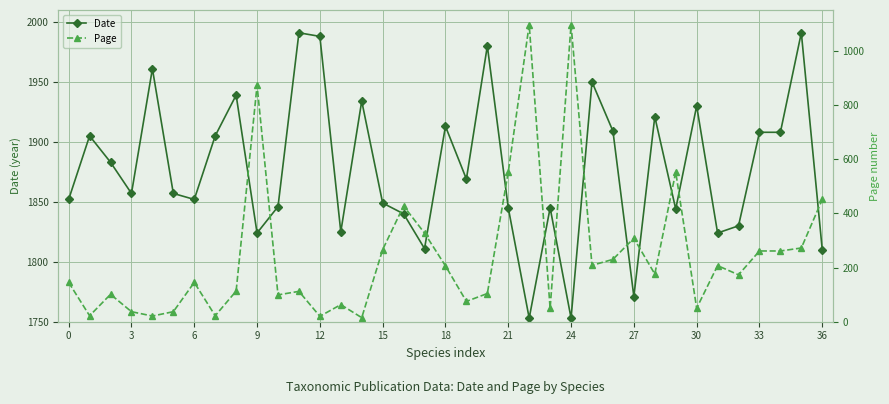

What is the minimum value for Date?

1753